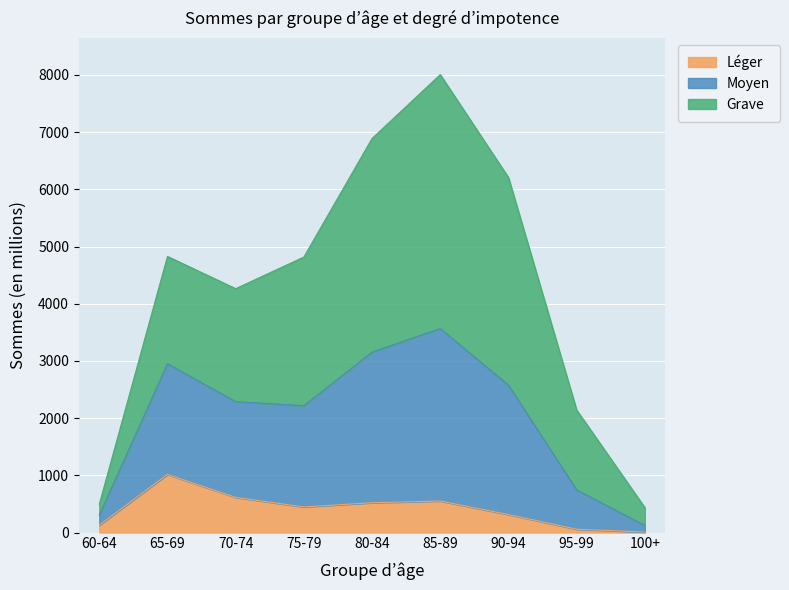

At which category is the sum across all series the highest?

85-89